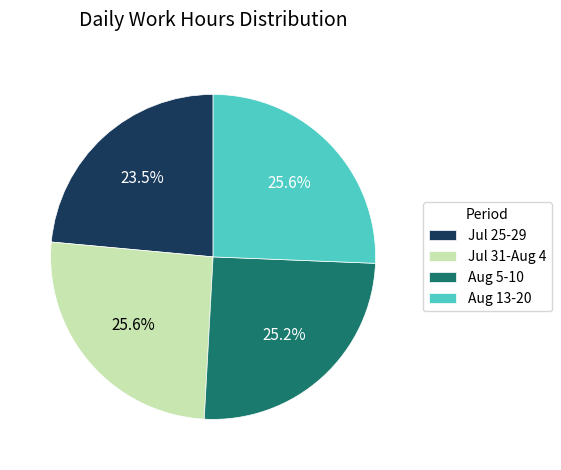

What percentage is NOT represented by Jul 31-Aug 4?

74.4%